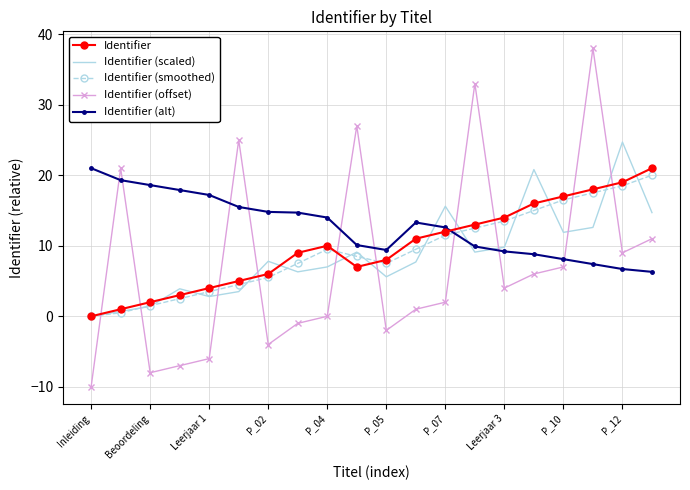

Which series has the largest total across all categories?

Identifier (alt)